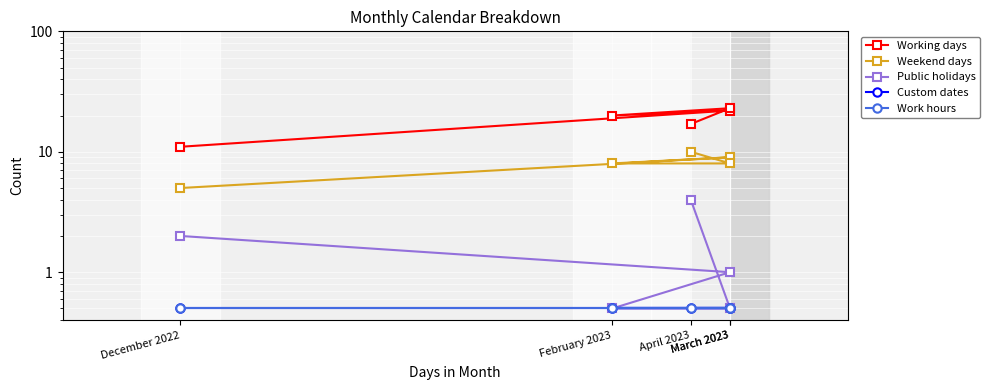

Which label corresponds to the largest value in the chart?

March 2023